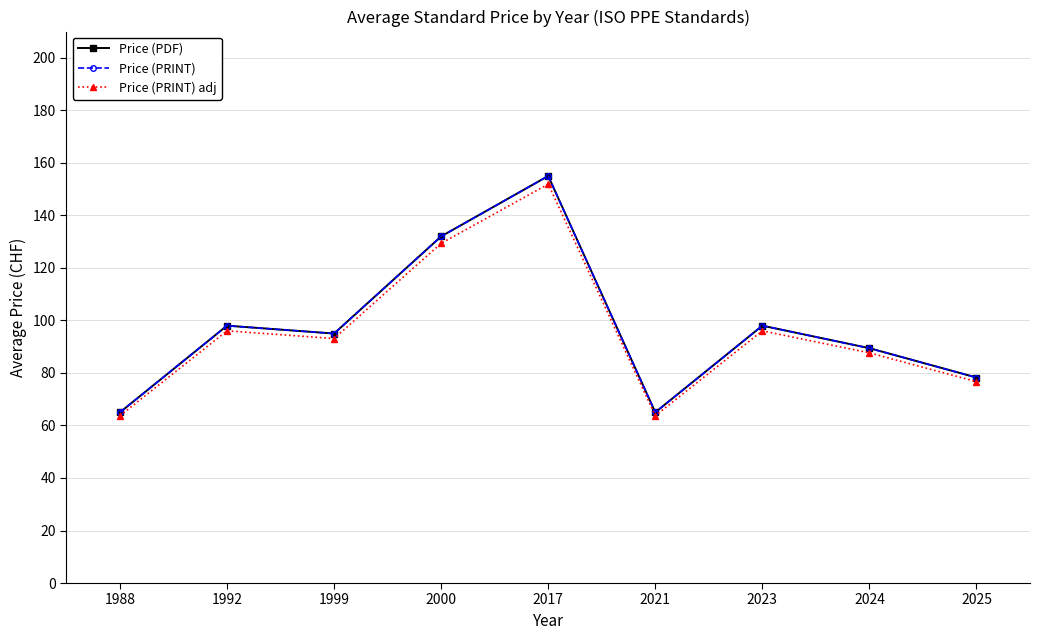

The value of Price (PRINT) adj at 2021 is 113.0. True or false?

False